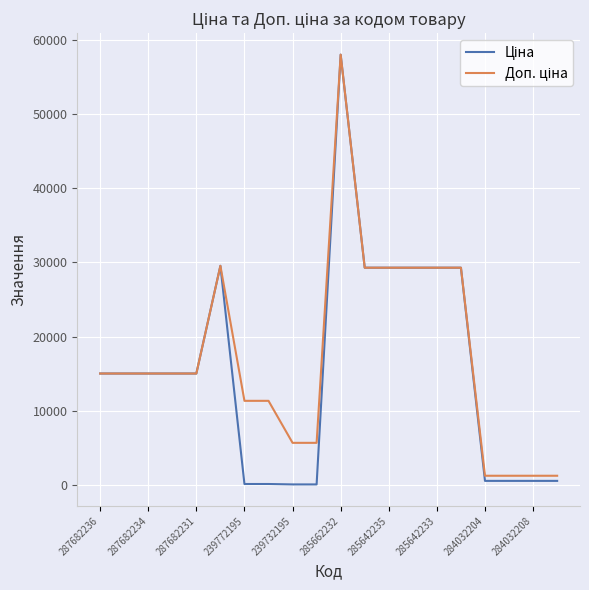

What is the maximum value shown in the chart?

58037.0